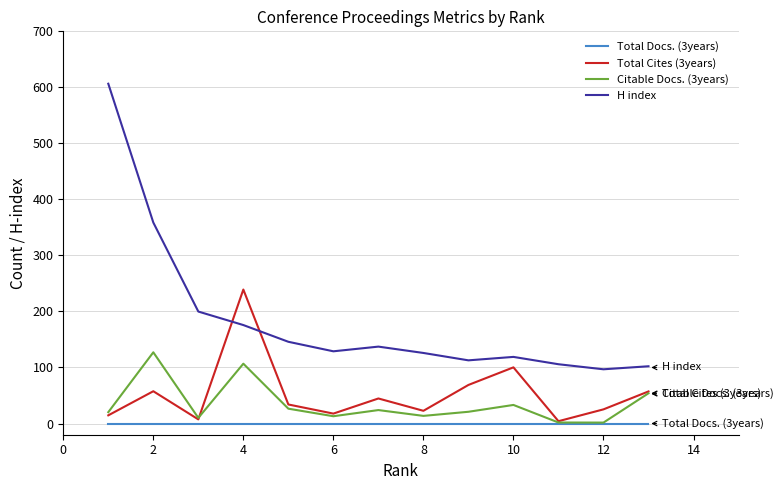

Which series has the largest total across all categories?

H index